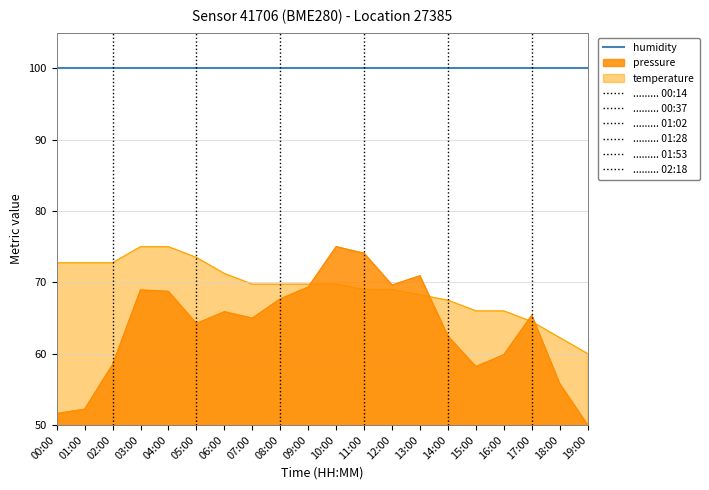

Rank the categories by temperature value from lowest to highest.

19:00, 18:00, 17:00, 15:00, 16:00, 14:00, 13:00, 11:00, 12:00, 07:00, 08:00, 09:00, 10:00, 06:00, 00:00, 01:00, 02:00, 05:00, 03:00, 04:00